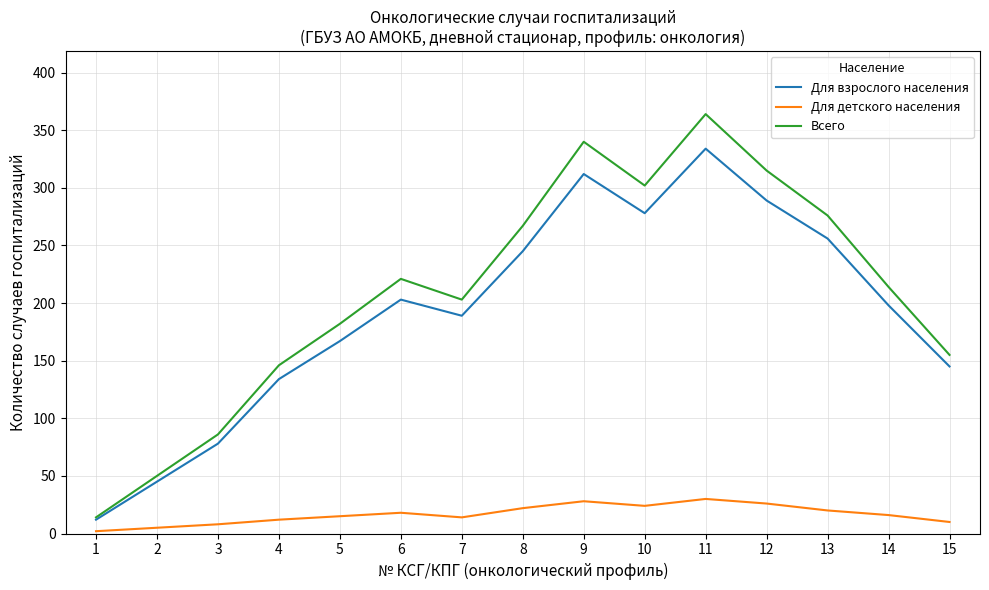

At which category does the chart reach its peak across all series?

11